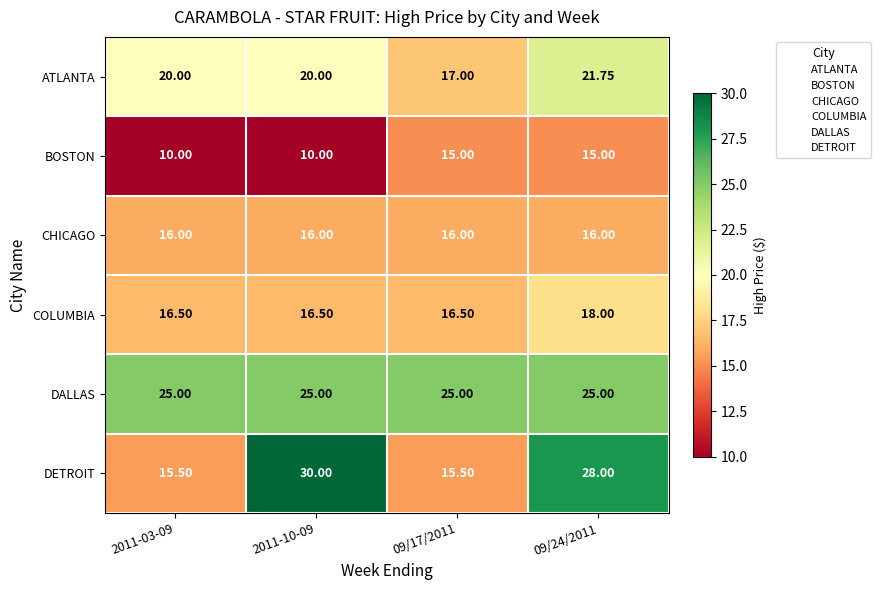

What is the total value across all series at 2011-10-09?

117.5